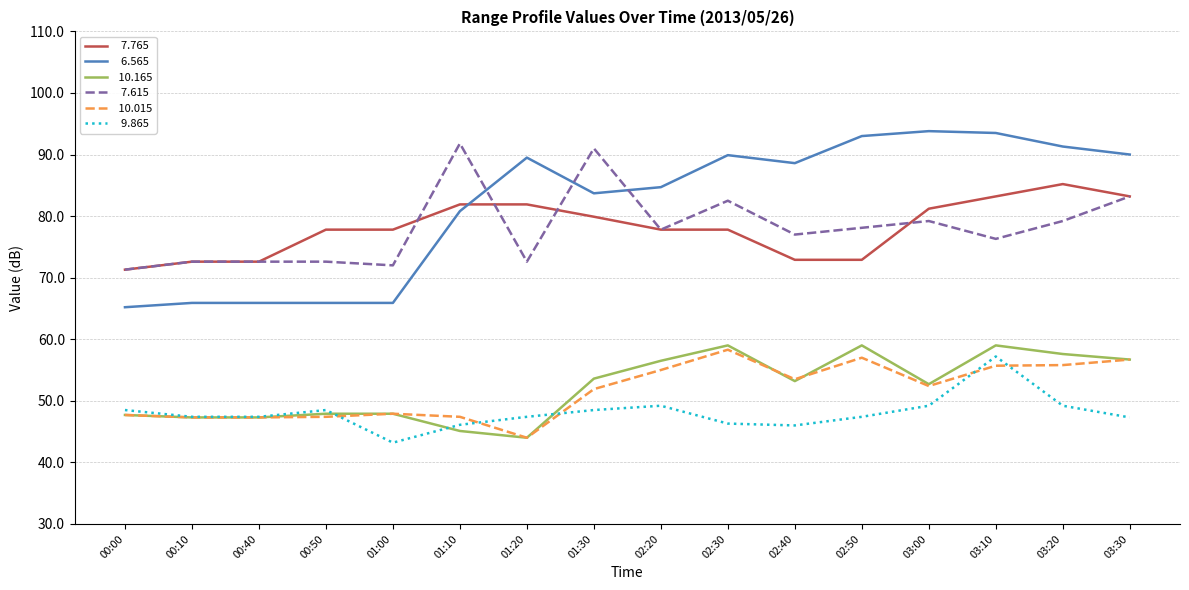

What is the total value across all series at 02:20?

401.0